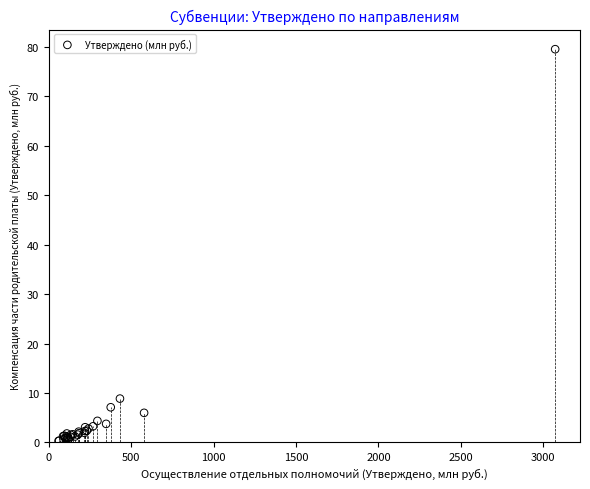

What Y value in the scatter plot is closest to 39?

8.9